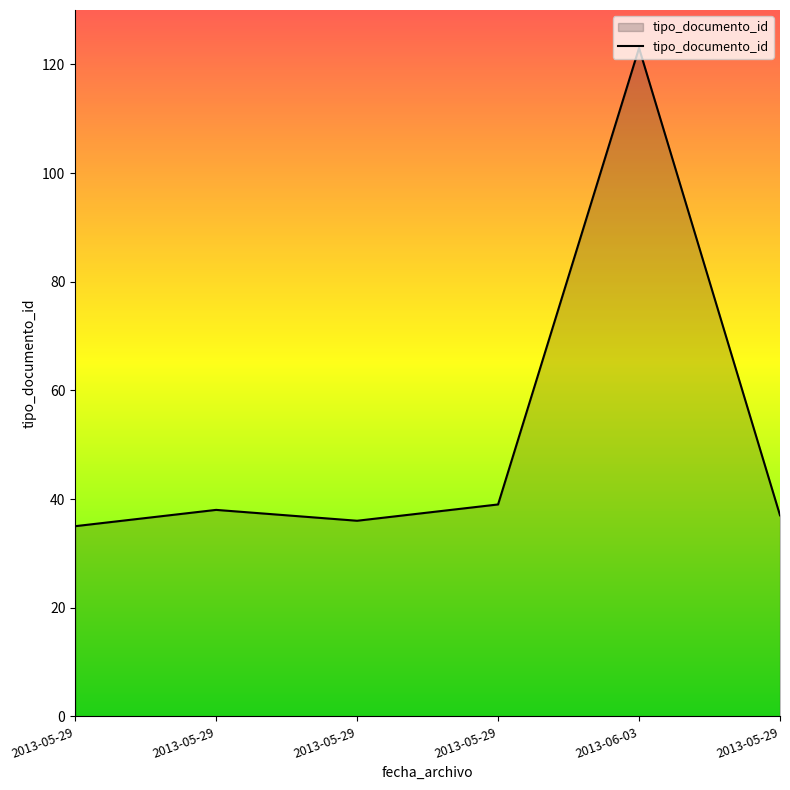

Reading left to right, list all the values displayed in this chart.

2013-05-29=35	2013-05-29=38	2013-05-29=36	2013-05-29=39	2013-06-03=123	2013-05-29=37